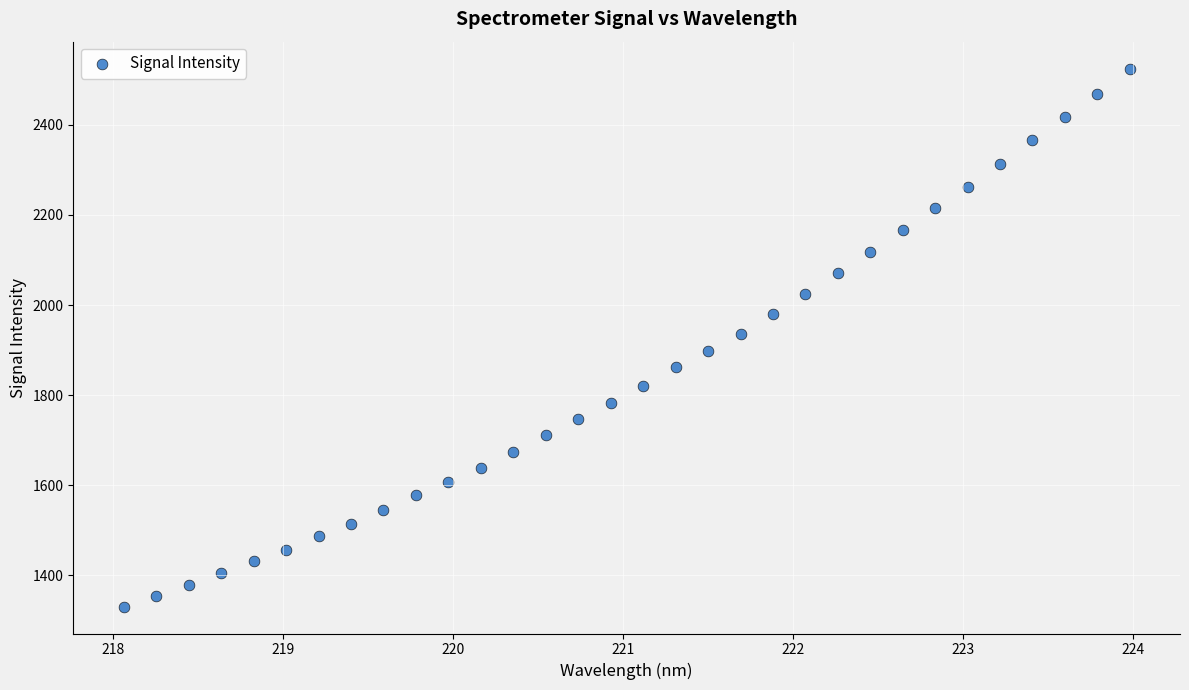

What is the range of X values (max minus min)?

5.9